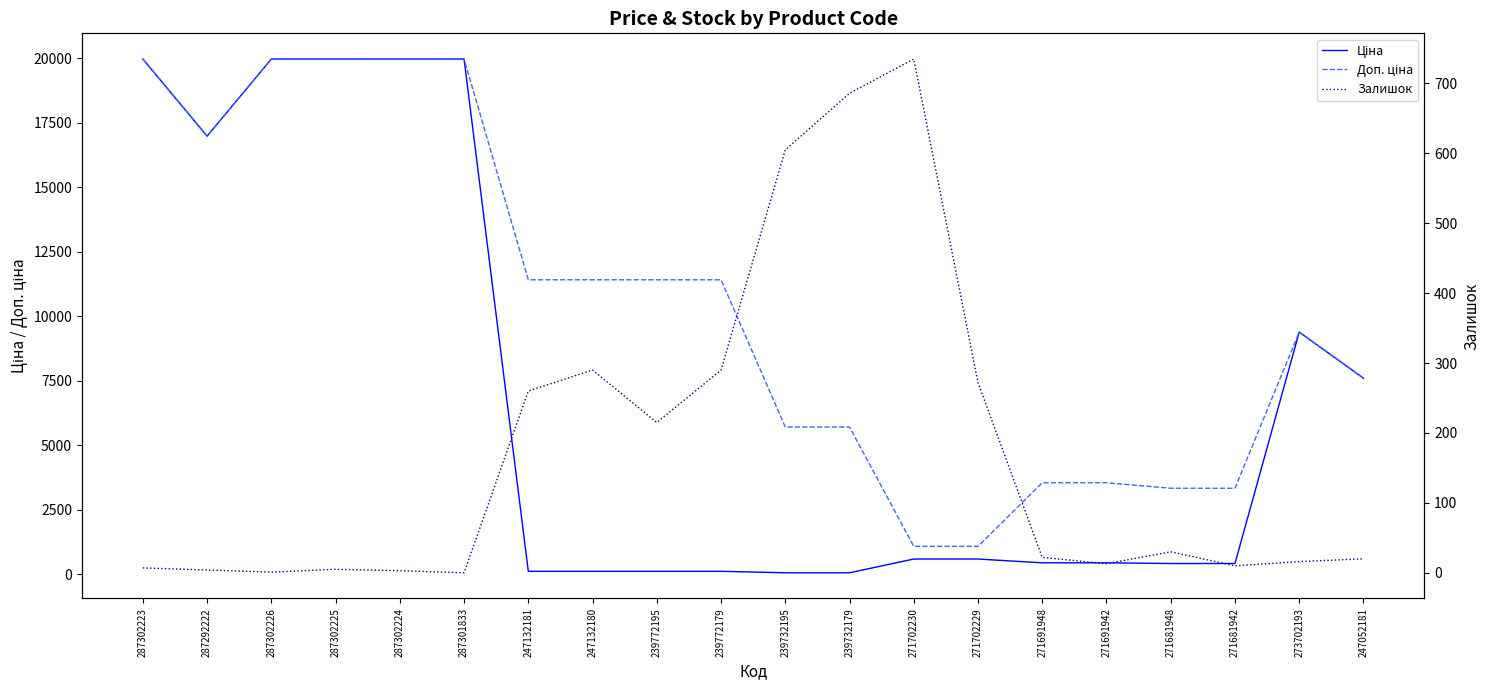

Which category has the highest value in the Ціна series?

287302223